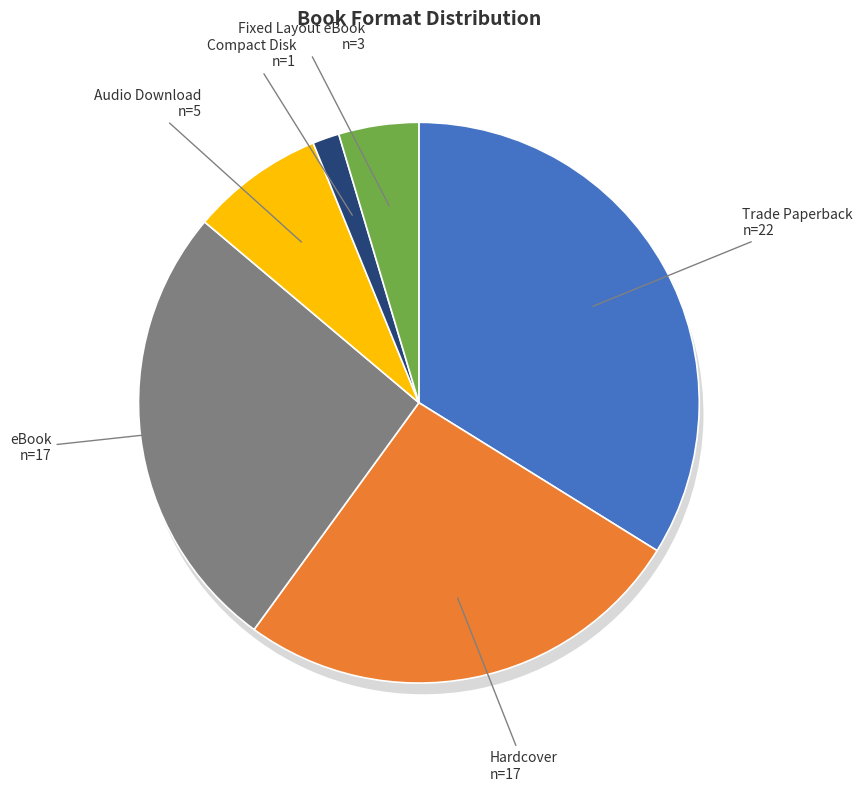

What is the total percentage of Trade Paperback and Audio Download?

41.5%